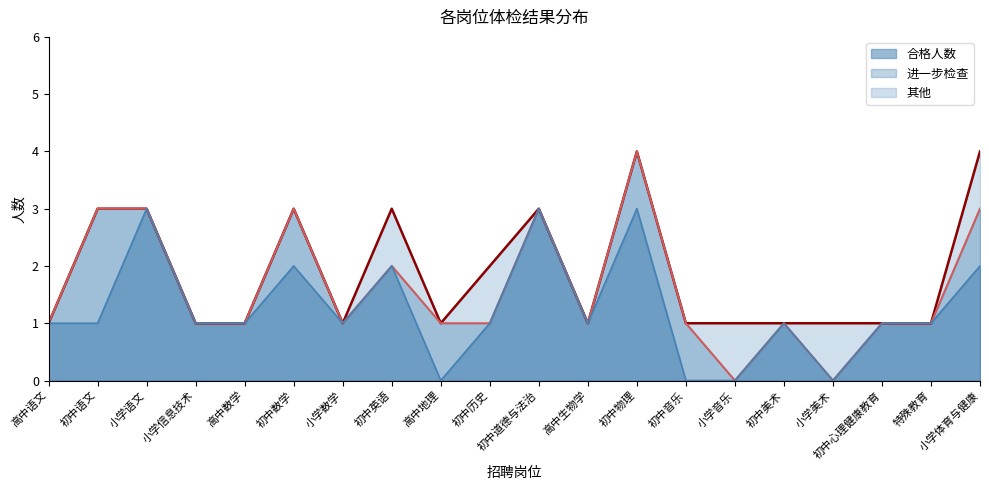

What is the sum of the 合格人数 values at 初中语文 and 高中生物学?

2